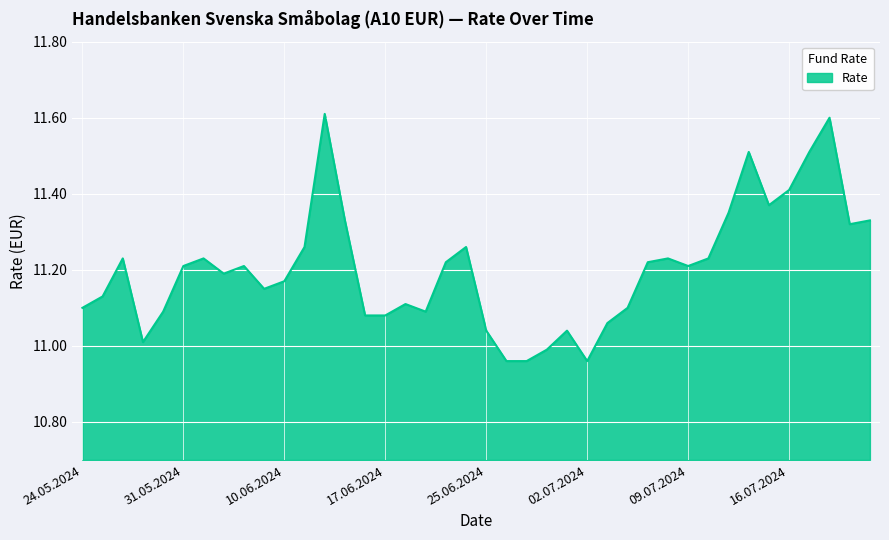

What is the greatest value displayed?

11.6